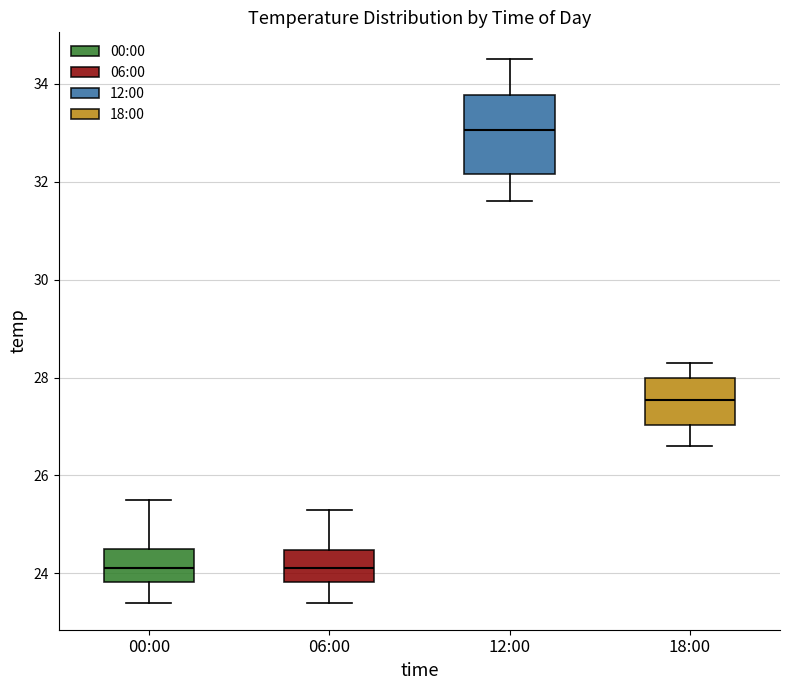

Where is the lower edge of the box for 00:00 on the y-axis? The values are not printed on the chart, so give them approximately, as read against the axis.

23.8